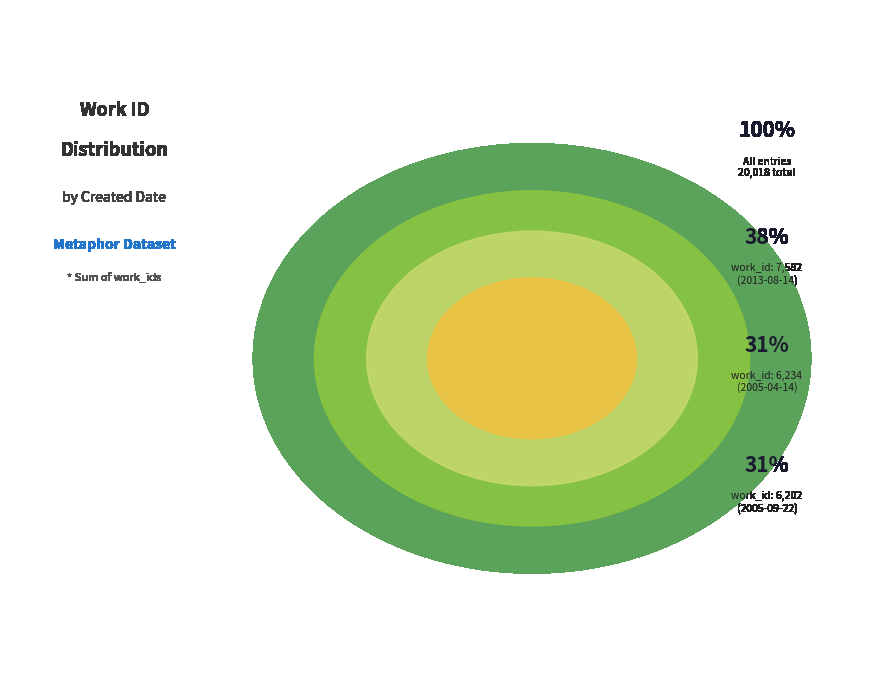

Count the number of slices in the pie.

3